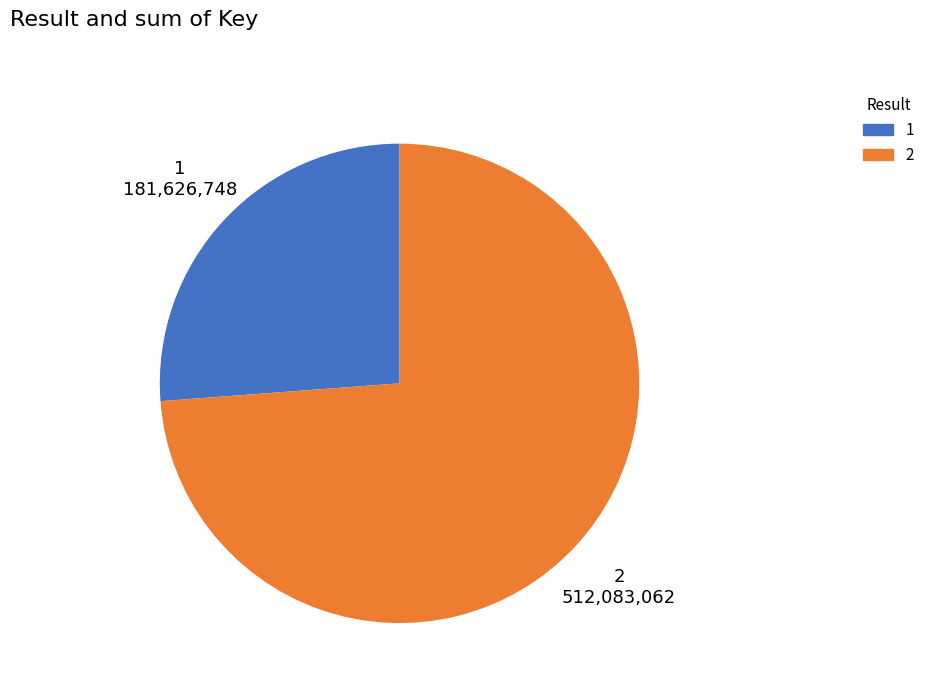

Do 1 and 2 together represent more than half of the pie?

Yes